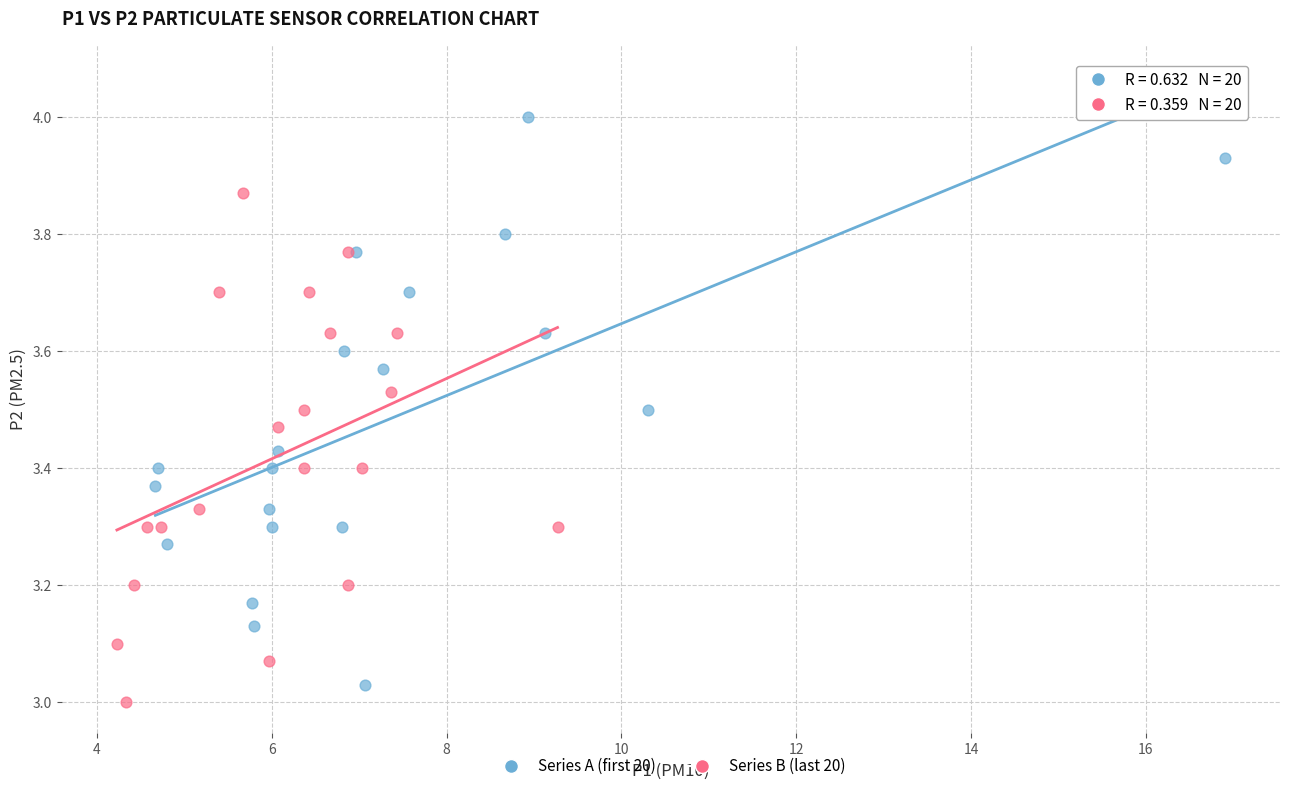

Which series reaches the maximum Y coordinate?

Series A (first 20)